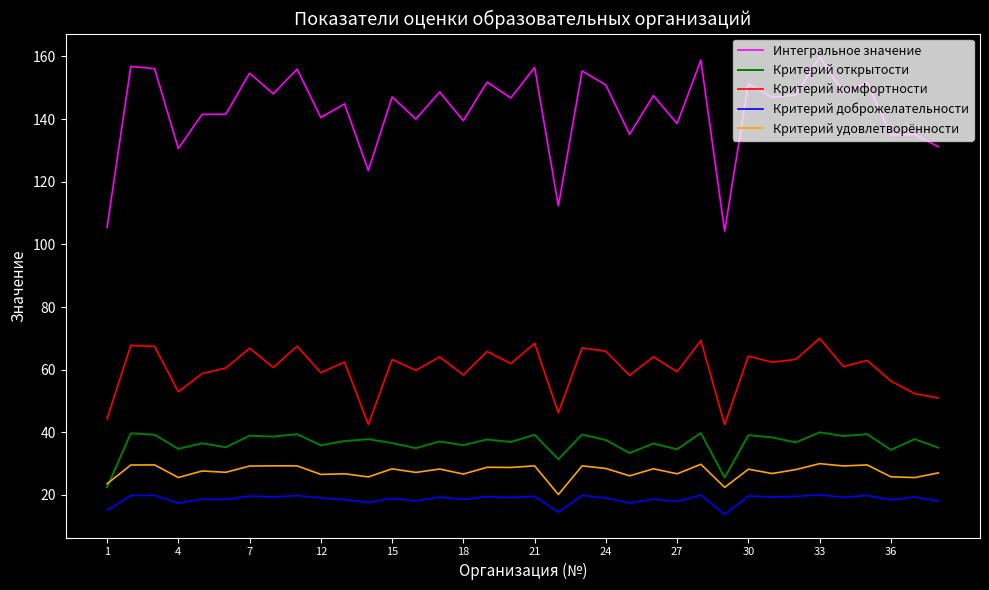

True or false: Критерий комфортности and Критерий доброжелательности cross at least once.

False